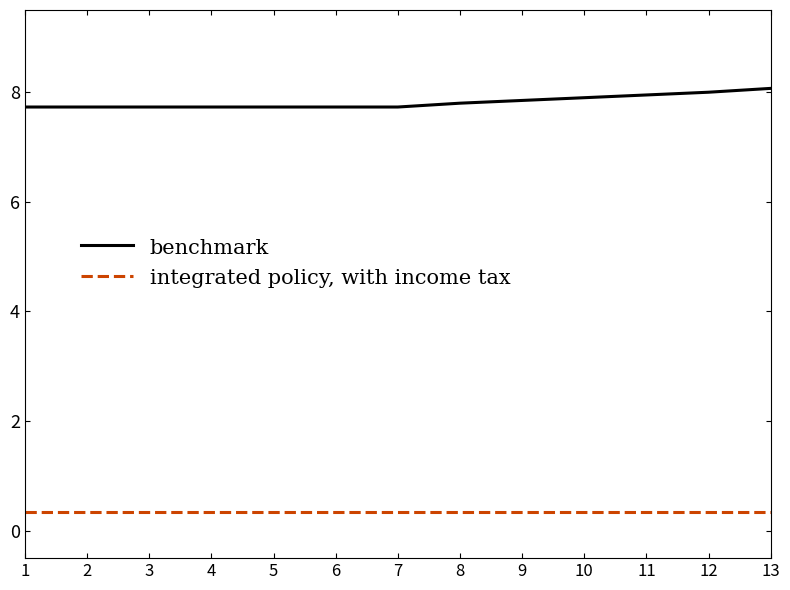

What is the total value across all series at 12?

8.3